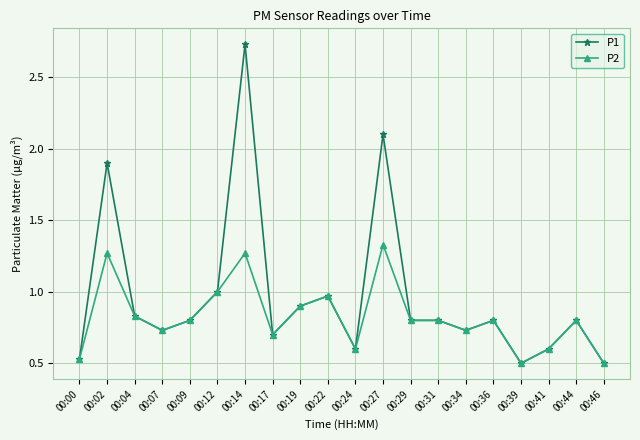

Where is the first local maximum for P2?

00:02